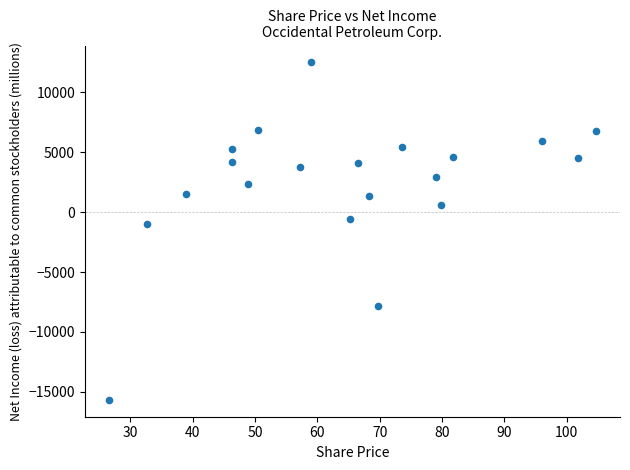

What Y value in the scatter plot is closest to -1585?

-985